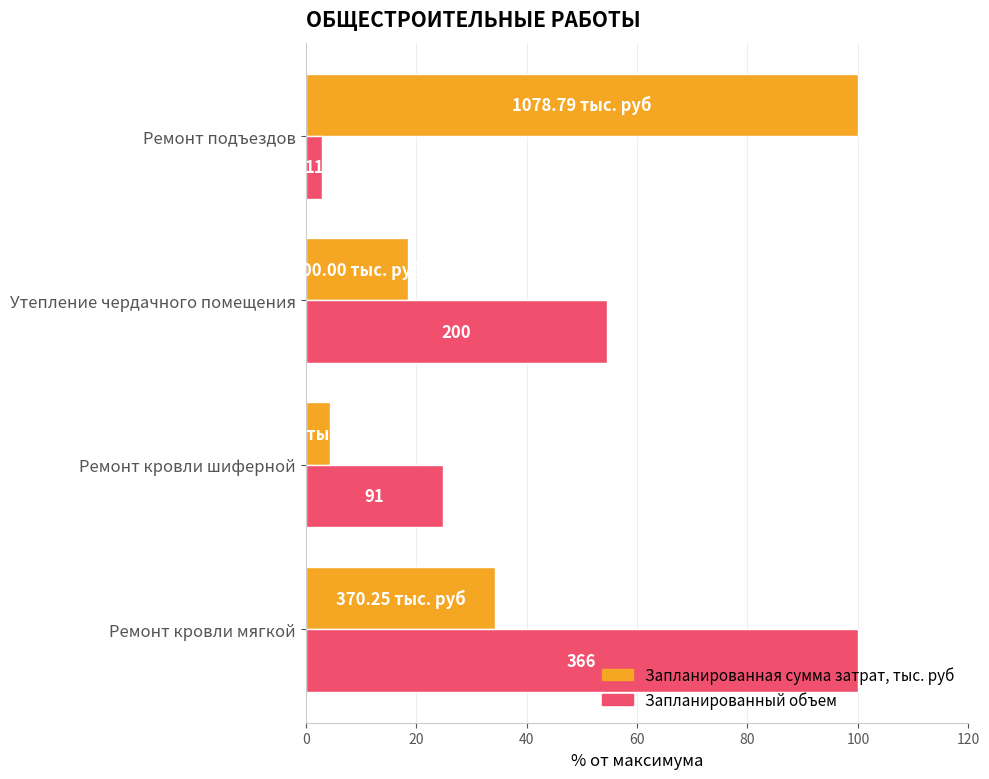

Rank the series by their maximum value, from highest to lowest.

Запланированная сумма затрат, тыс. руб, Запланированный объем